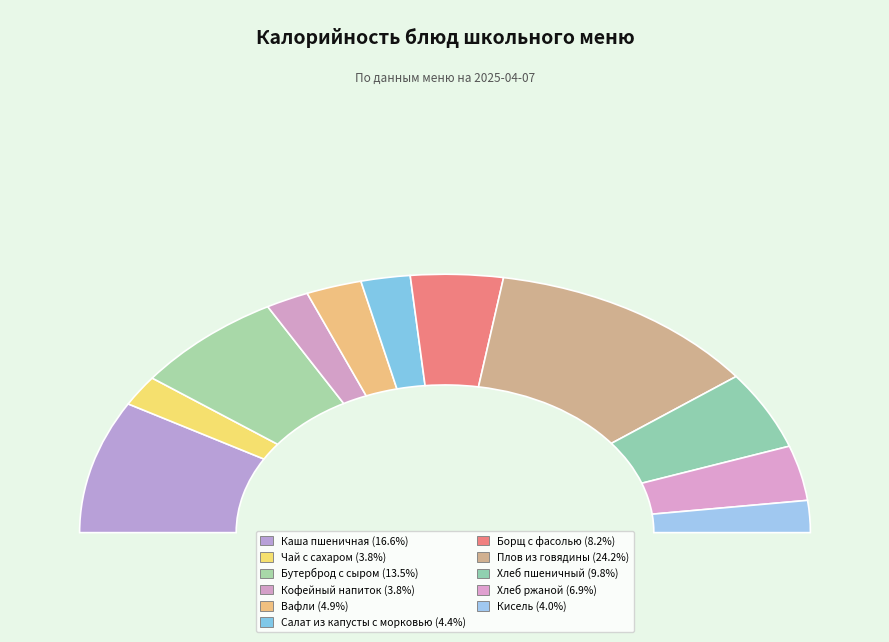

Which has a higher value, Кофейный напиток or Салат из капусты с морковью?

Салат из капусты с морковью